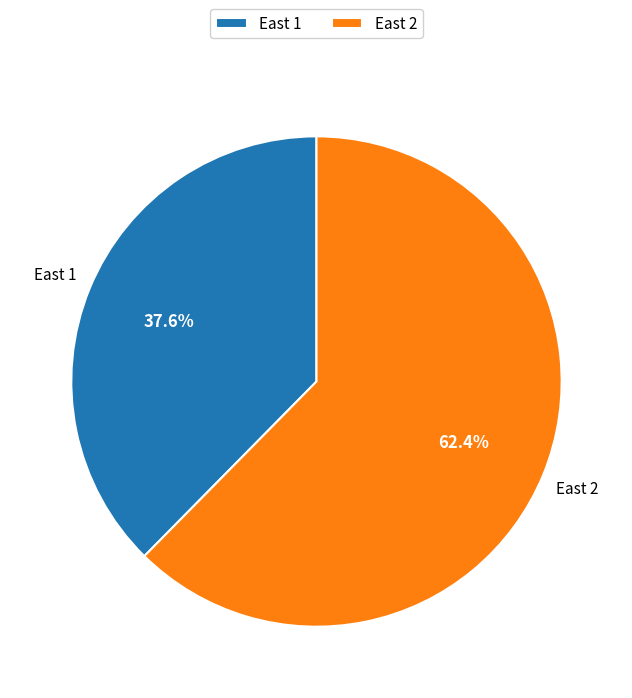

Is it true that East 2 is 77% of the pie?

False